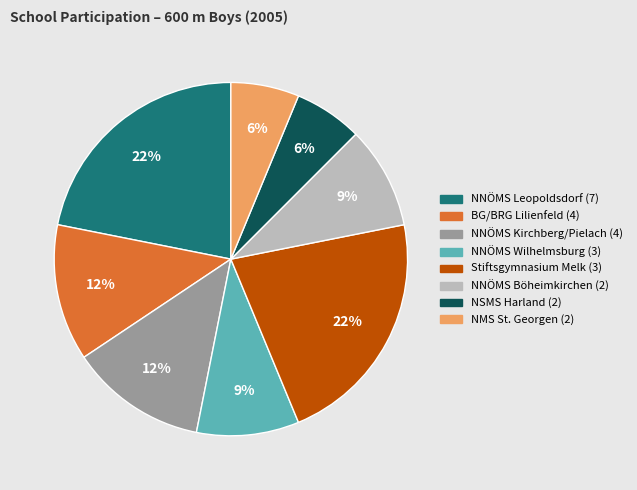

To the nearest percent, what is the difference between the largest and smallest slice percentages?

16%